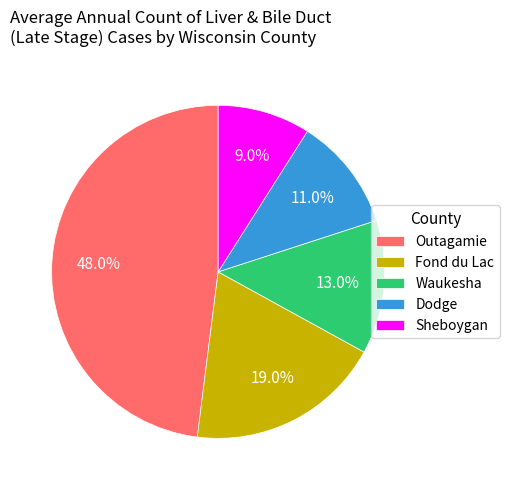

Which slice is the smallest?

Sheboygan